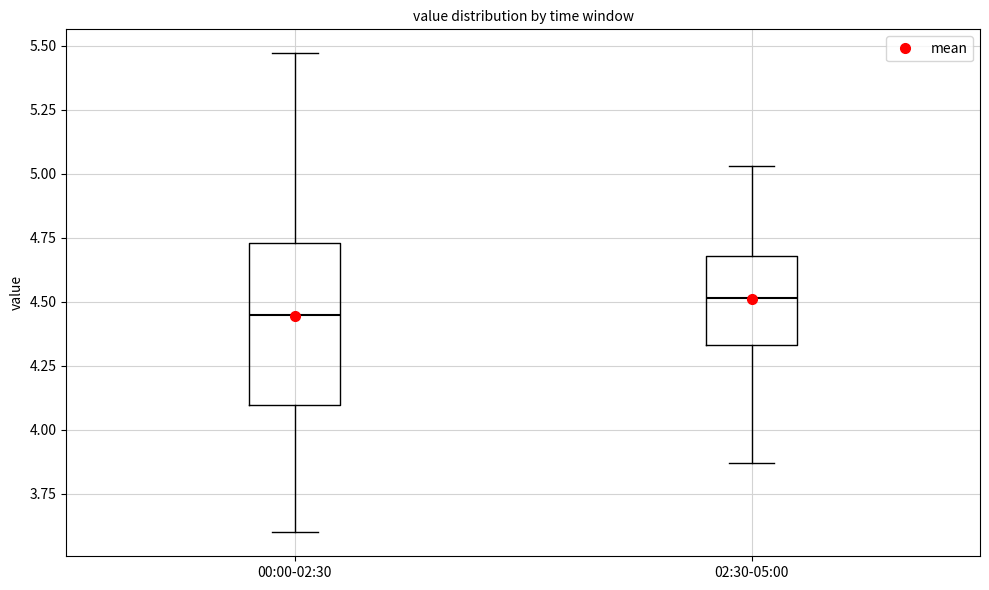

Where is the upper edge of the box for 00:00-02:30 on the y-axis? The values are not printed on the chart, so give them approximately, as read against the axis.

4.75